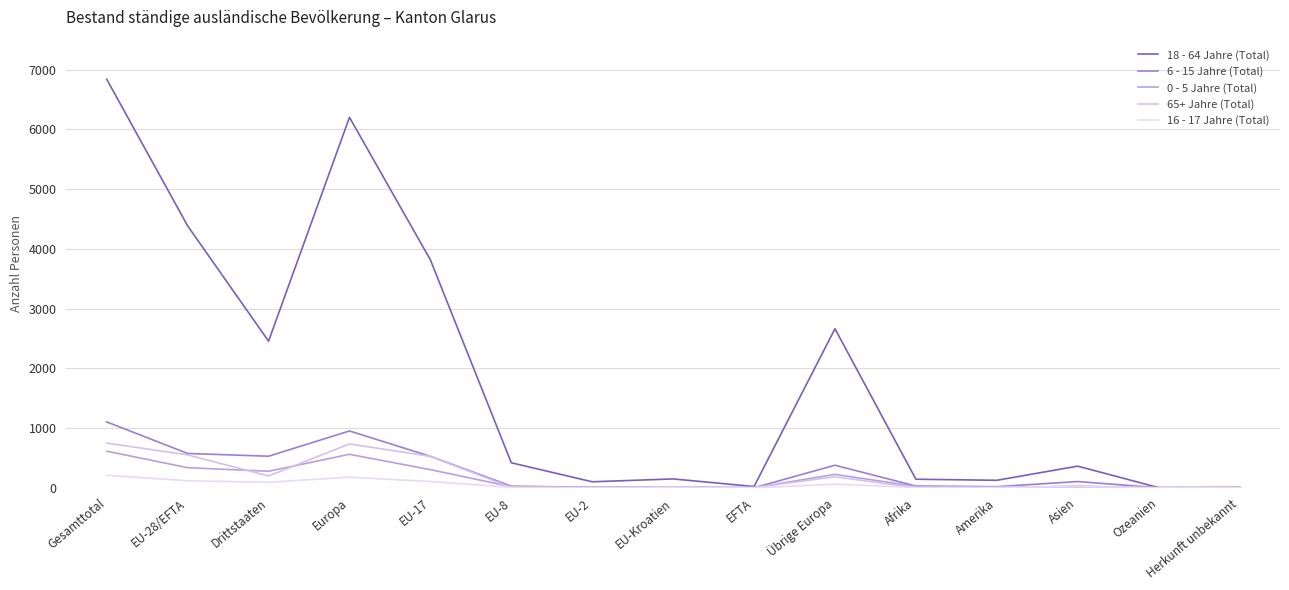

What are all the series names shown in the legend?

18 - 64 Jahre (Total), 6 - 15 Jahre (Total), 0 - 5 Jahre (Total), 65+ Jahre (Total), 16 - 17 Jahre (Total)